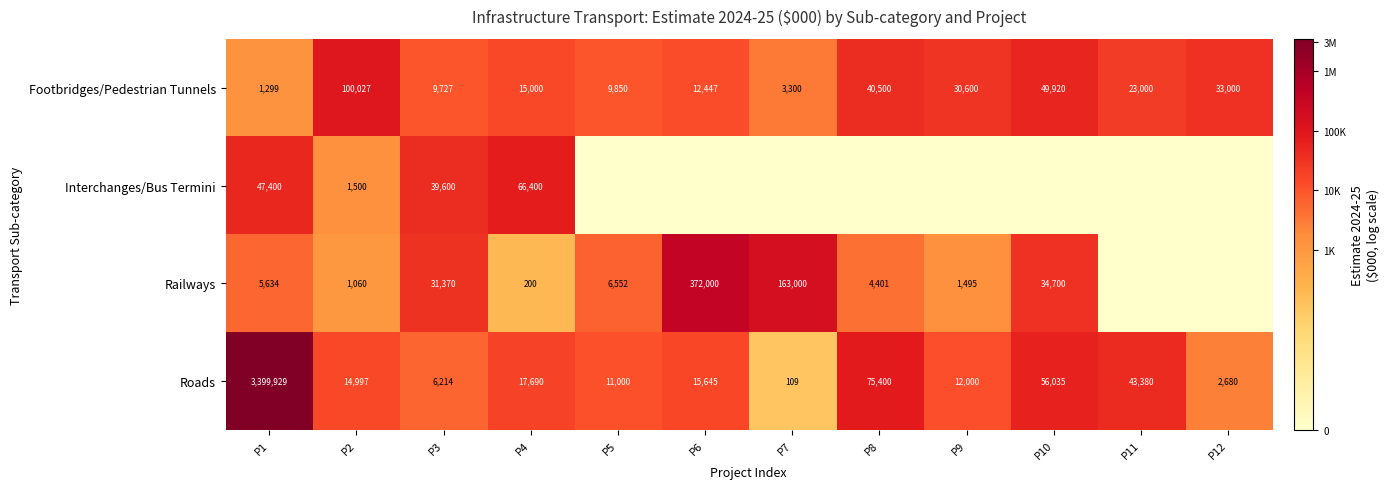

What is the sum of the Roads values at P7 and P4?

17799